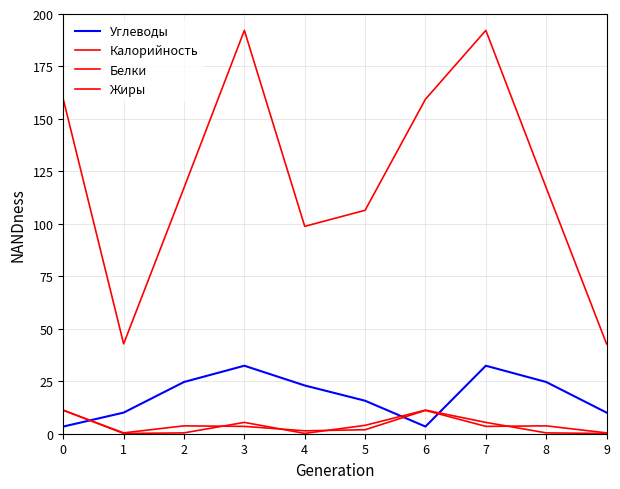

What is the difference between the highest and lowest values at 3?

188.7